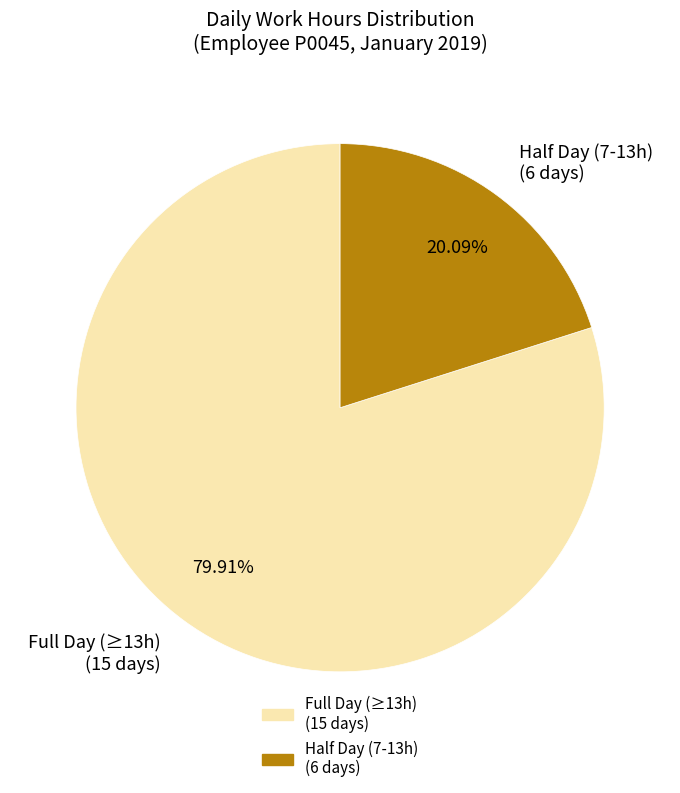

Is there a majority slice in this chart?

Yes